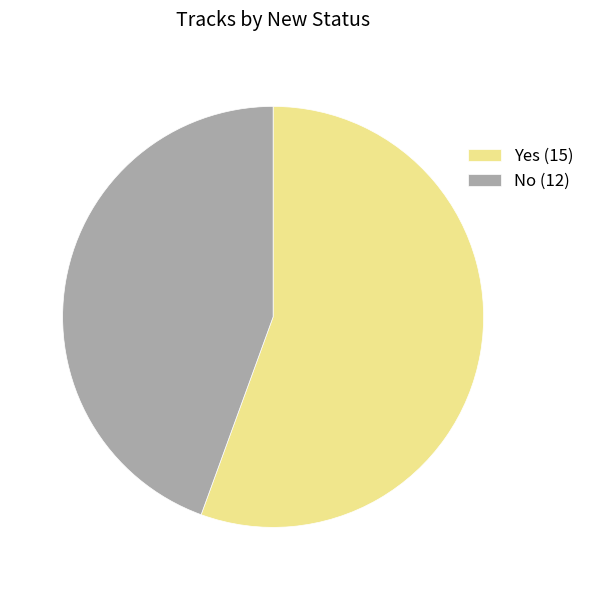

True or false: No (12) accounts for 44% of the total.

True